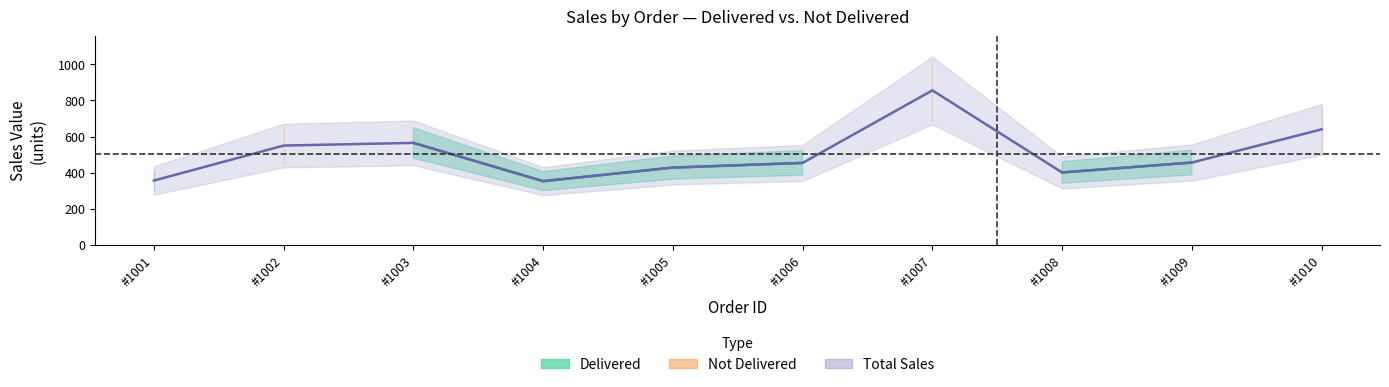

True or false: Delivered has a value of 241 at Coffee_2.

False